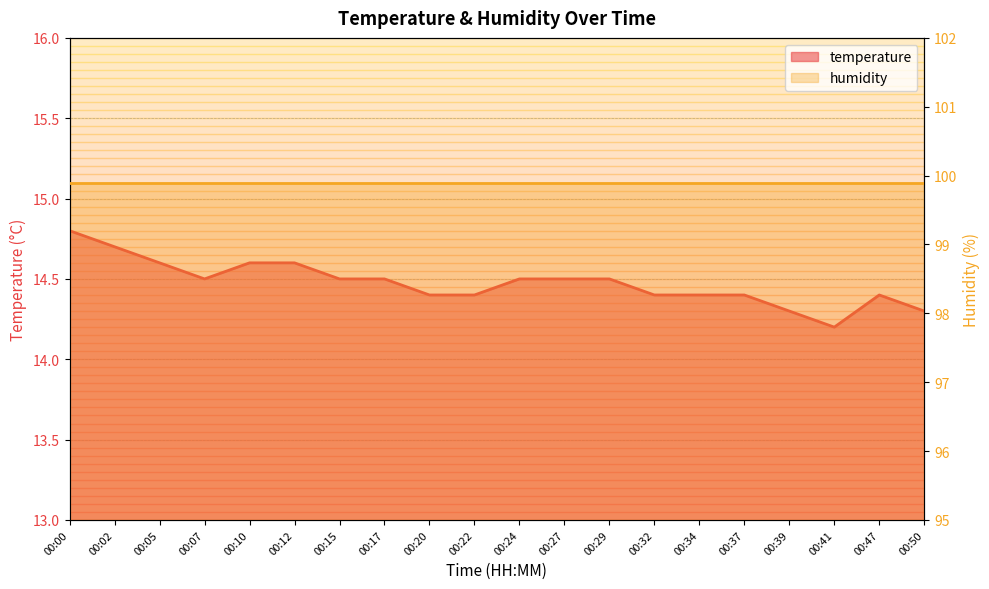

True or false: humidity and temperature cross at least once.

False